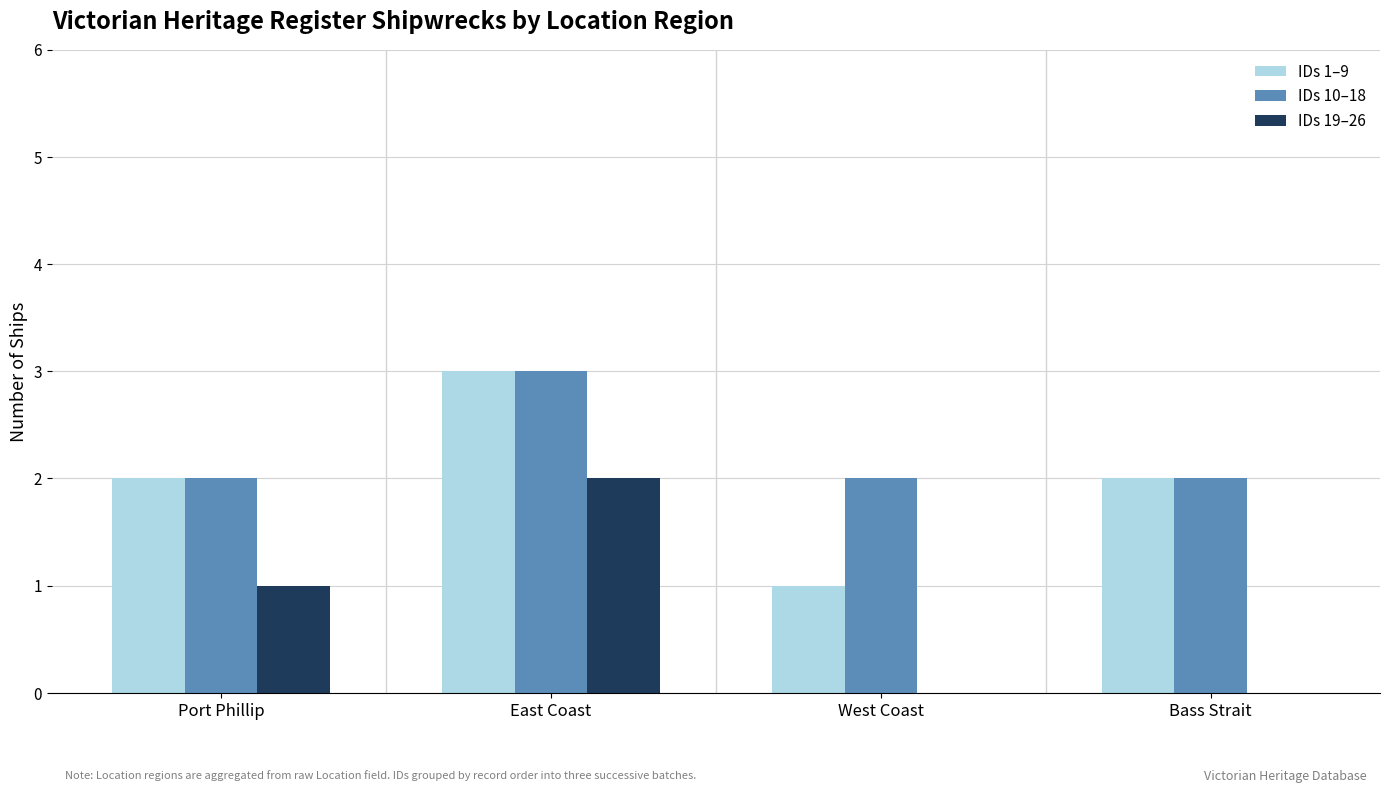

True or false: IDs 1–9 has a value of 2 at Port Phillip.

True